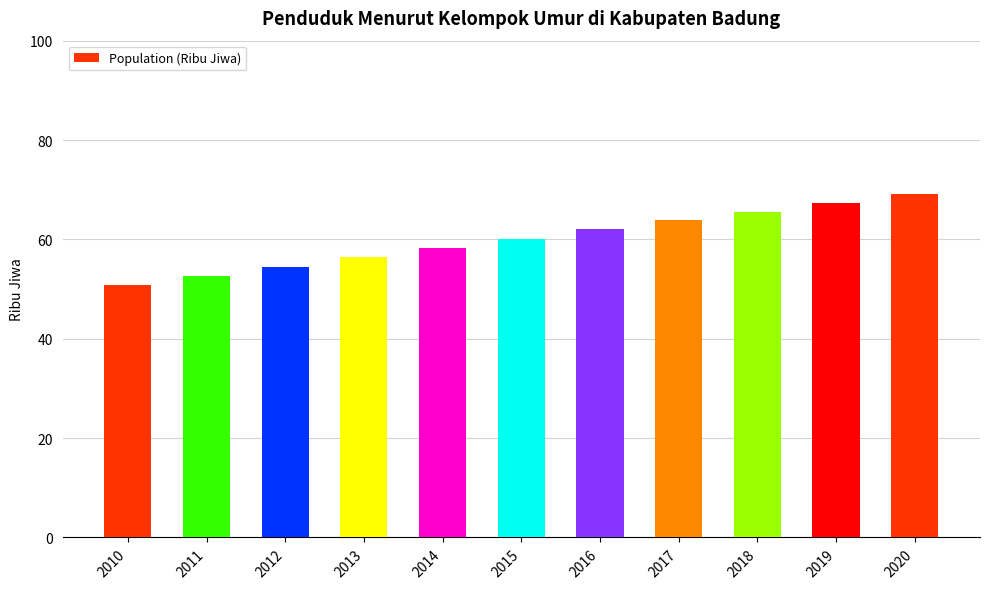

How many values are below 60?

5